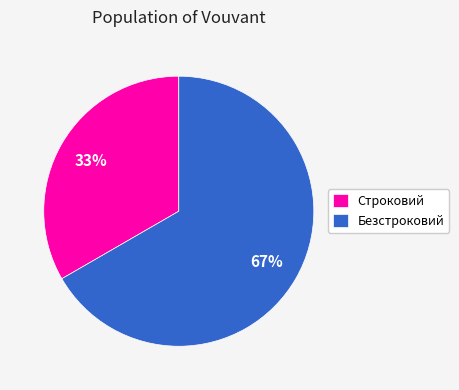

Is Безстроковий the majority of the pie?

Yes